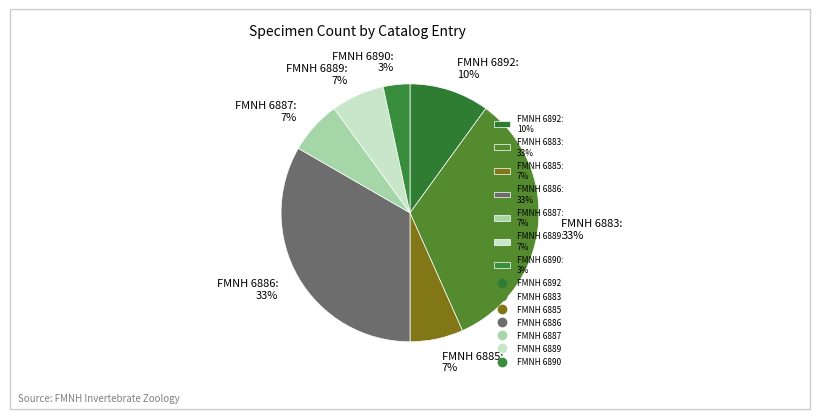

What is the smallest slice in the pie chart?

FMNH 6890